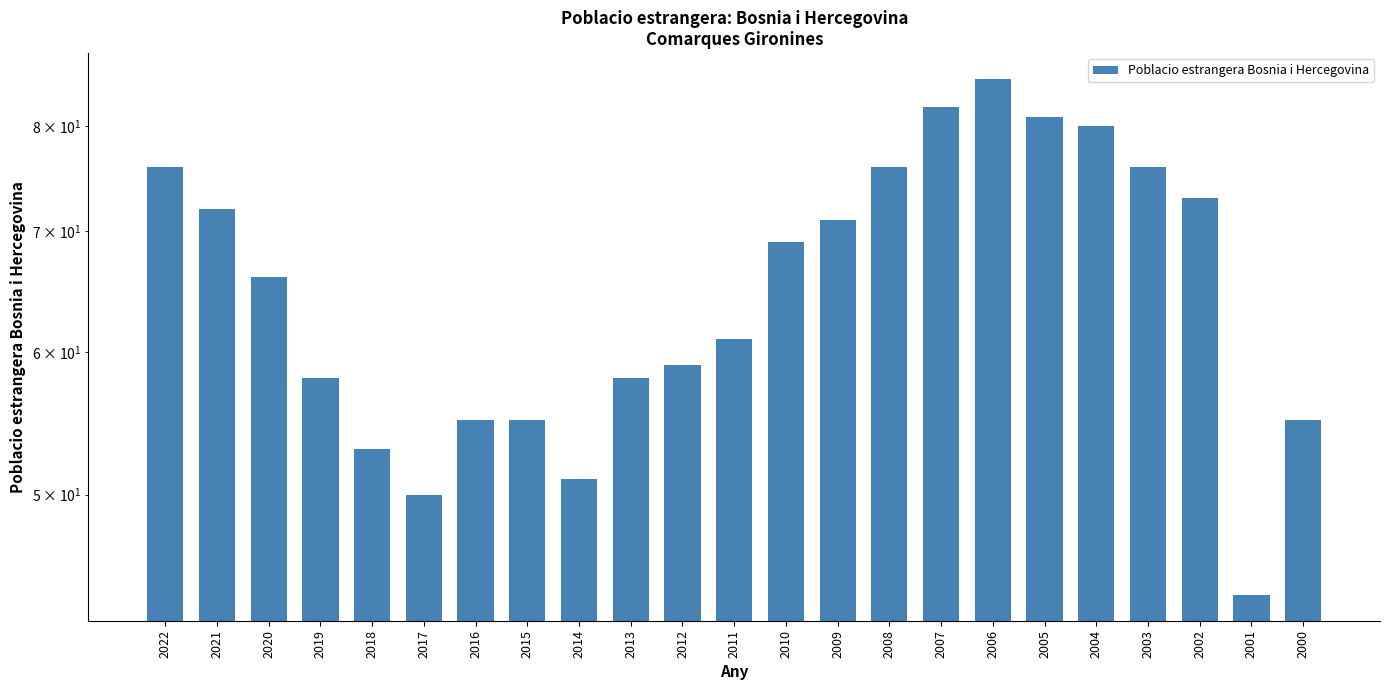

Reading right to left, transcribe all the data shown in this chart.

2000=55	2001=44	2002=73	2003=76	2004=80	2005=81	2006=85	2007=82	2008=76	2009=71	2010=69	2011=61	2012=59	2013=58	2014=51	2015=55	2016=55	2017=50	2018=53	2019=58	2020=66	2021=72	2022=76